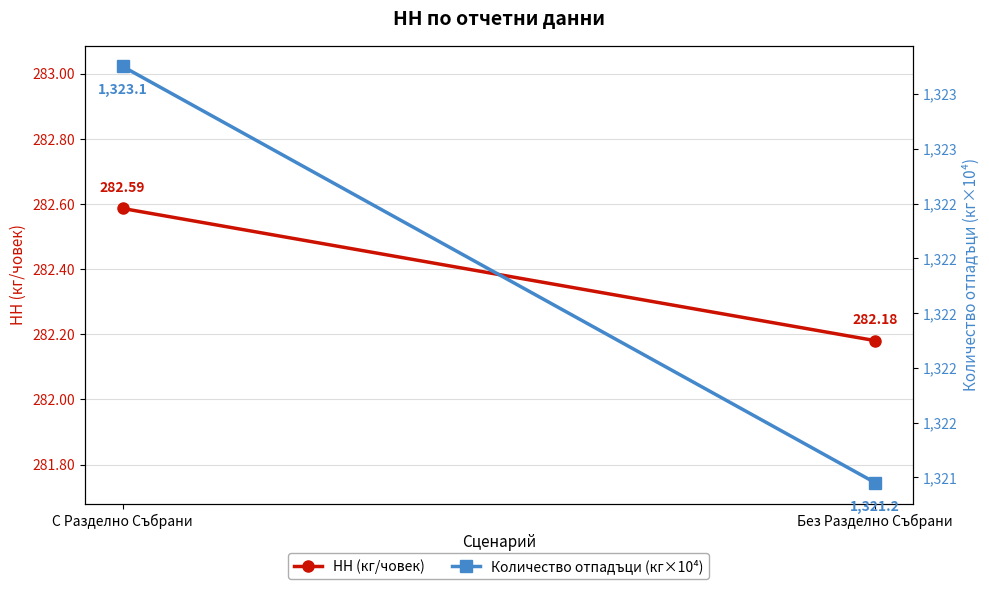

Where is НН (кг/човек) nearest to the value 282?

Без Разделно Събрани